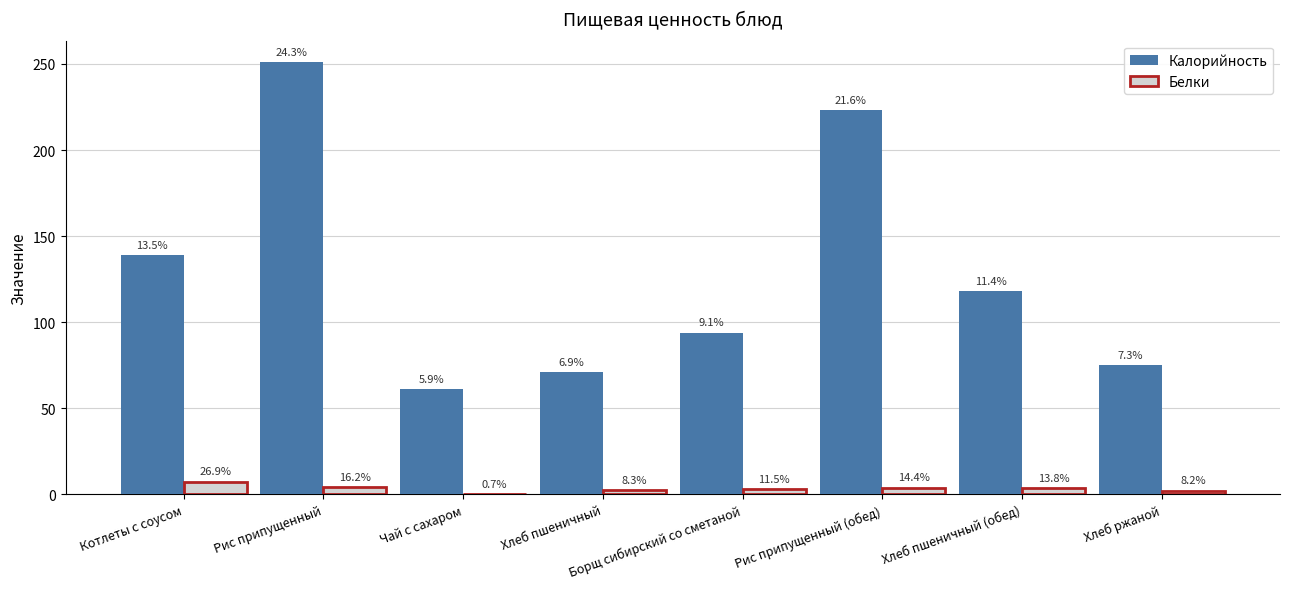

Between Хлеб пшеничный (обед) and Чай с сахаром, which is larger?

Хлеб пшеничный (обед)